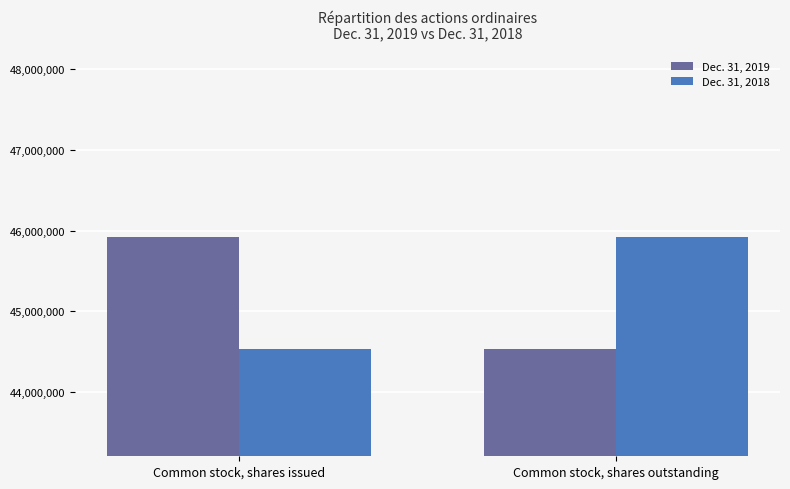

What is the label of the 1st bar from the left?

Common stock, shares issued